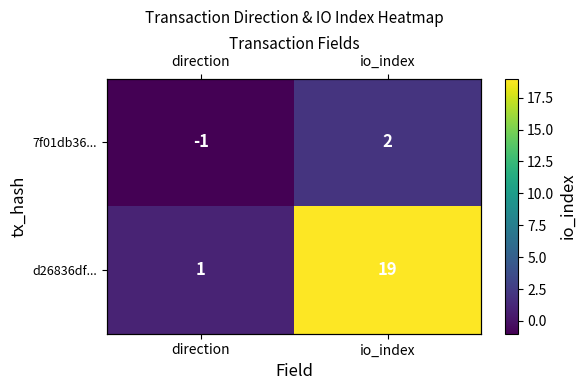

What is the spread (max minus min) of values at direction?

2